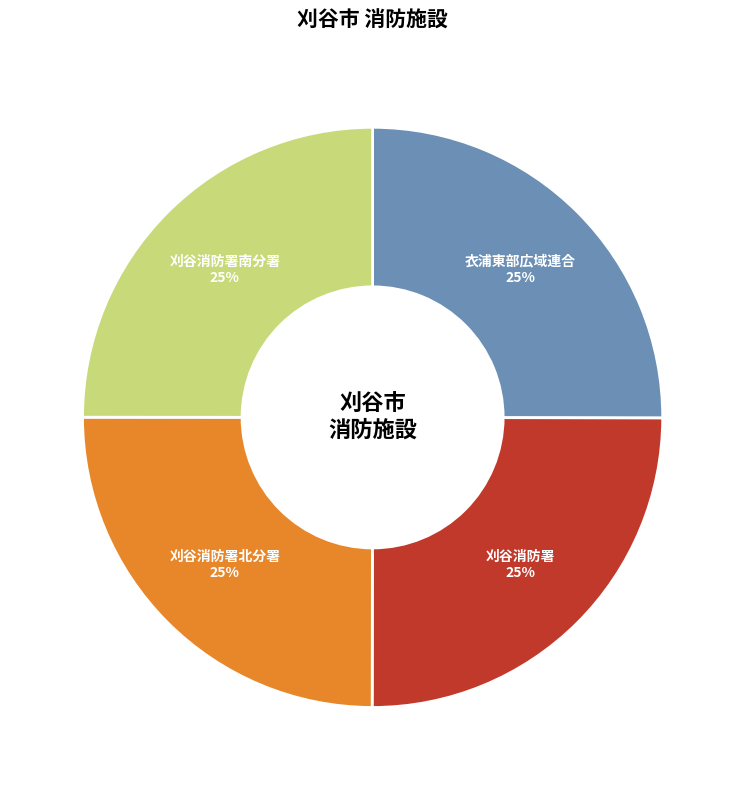

To the nearest percent, what is the combined percentage of 刈谷消防署南分署 and 衣浦東部広域連合?

50%